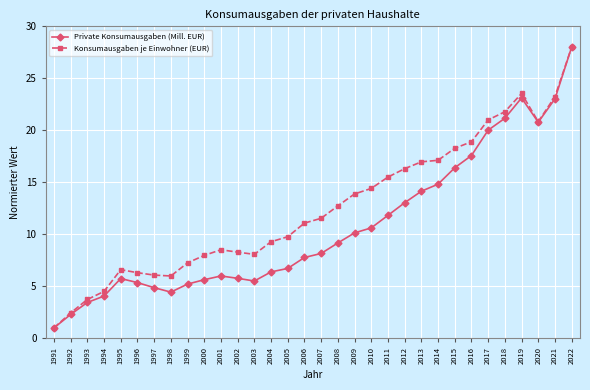

At 2013, list the series in order from smallest to largest.

Private Konsumausgaben (Mill. EUR), Konsumausgaben je Einwohner (EUR)